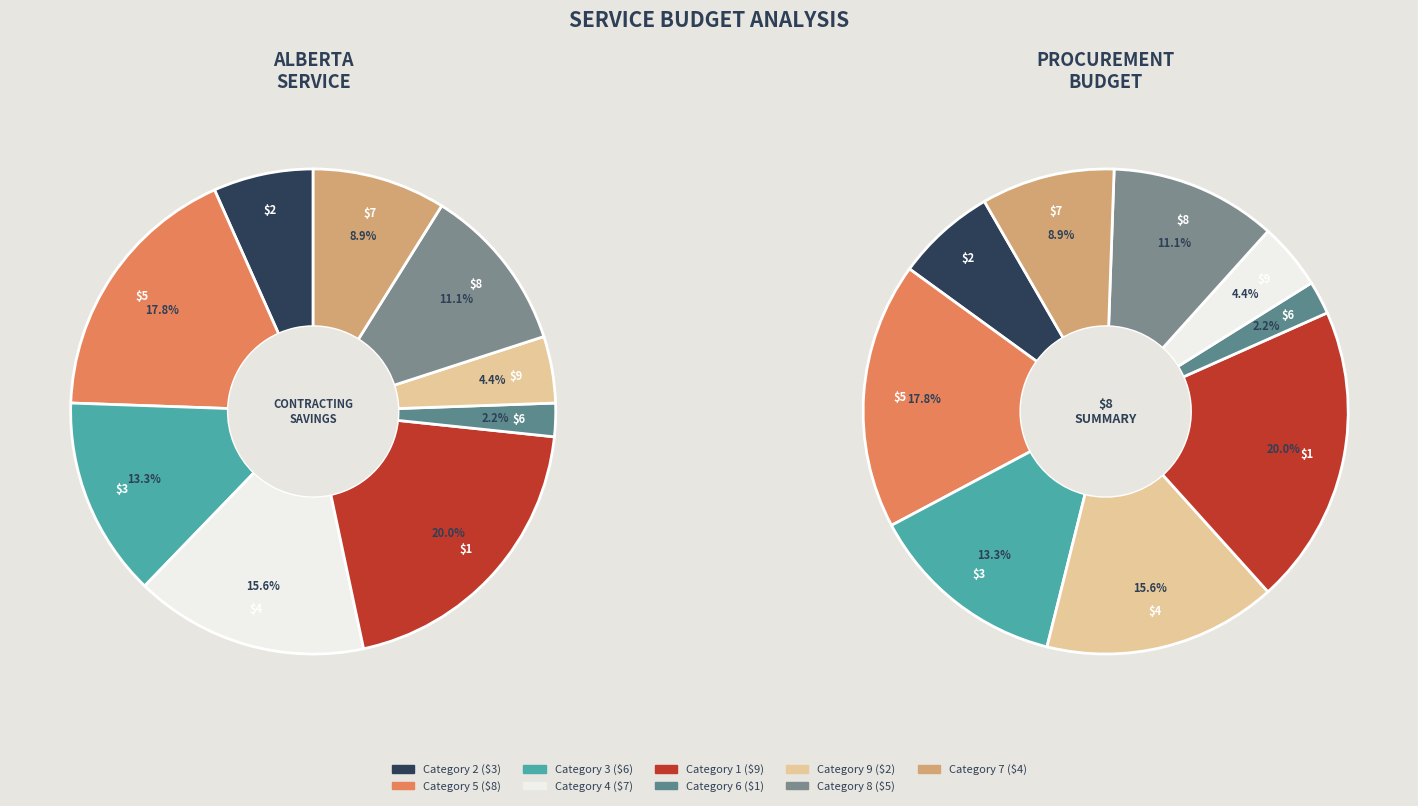

The 8 slice represents 11% of the pie. True or false?

True